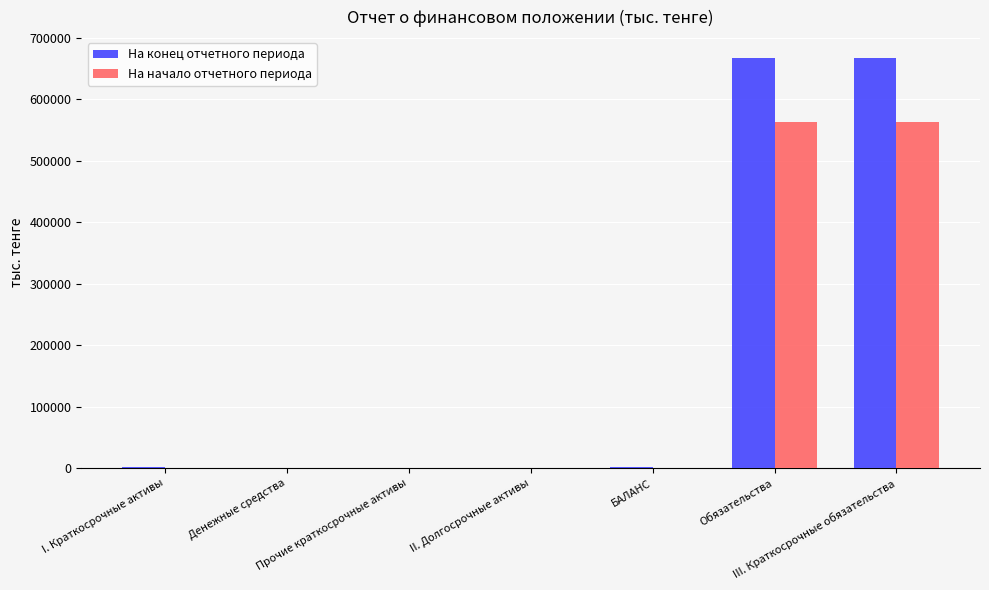

How many groups of bars are there?

7